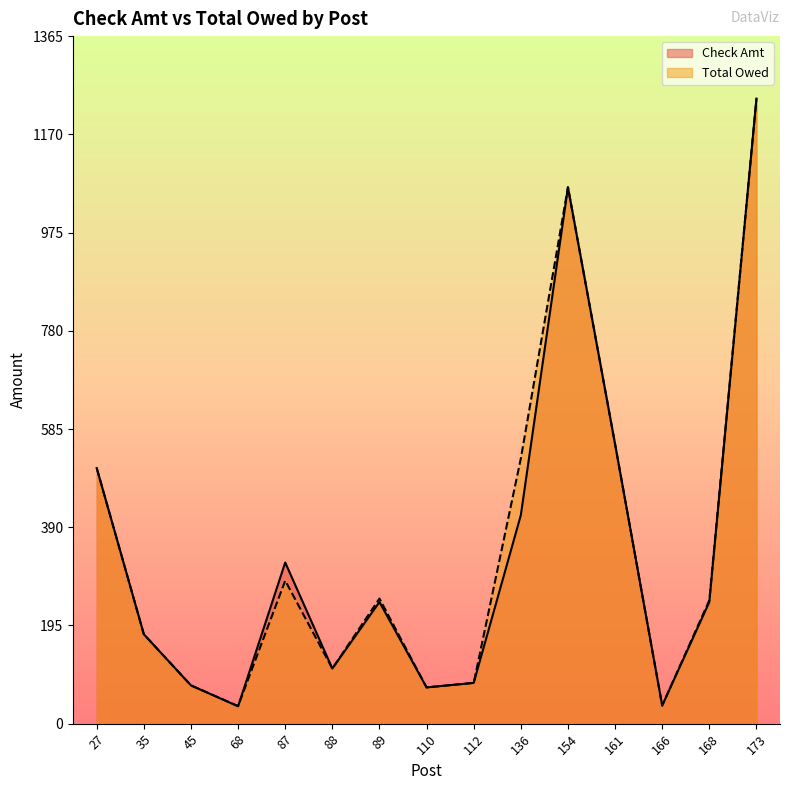

At which category does Total Owed reach its first local valley?

68